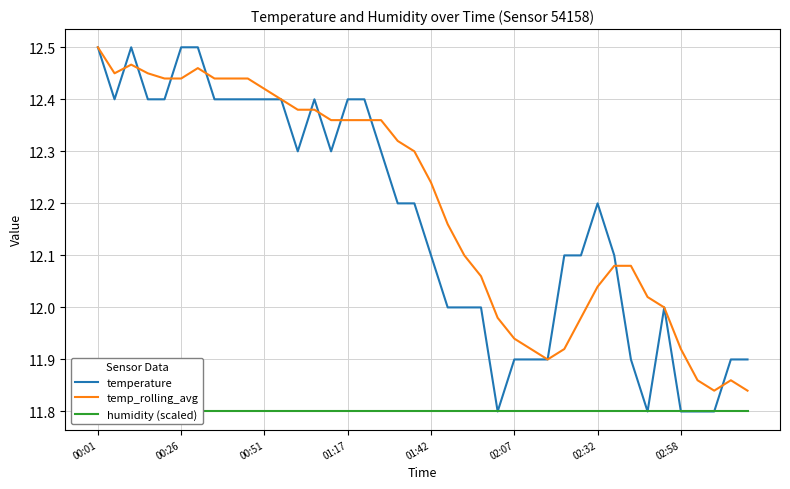

Which series has the widest spread of values?

temperature